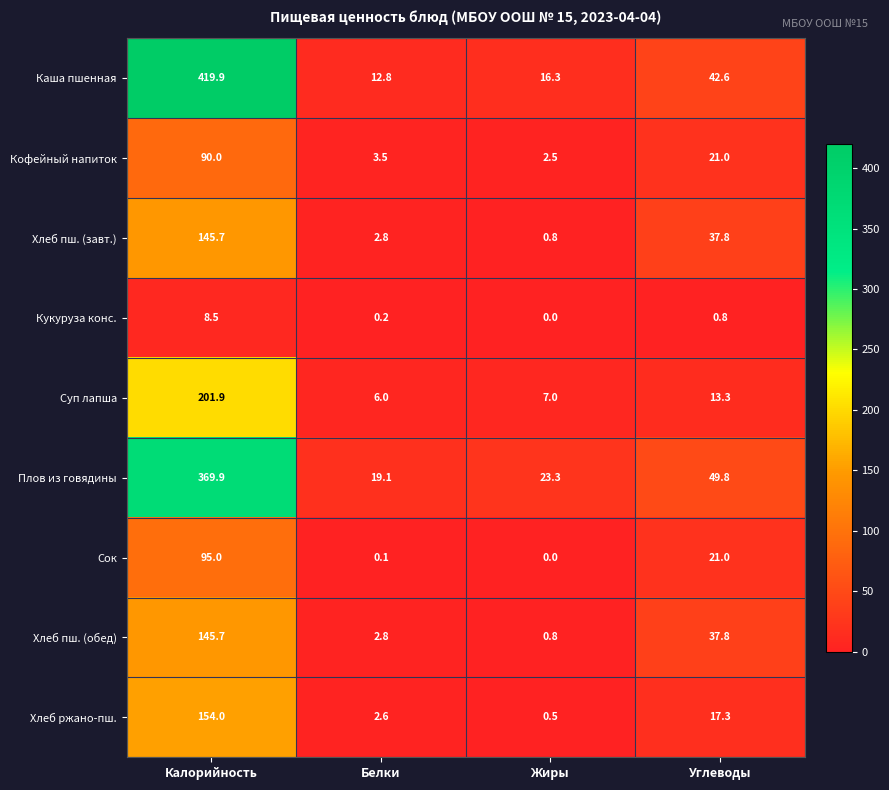

At which label is Сок closest to 47?

Углеводы